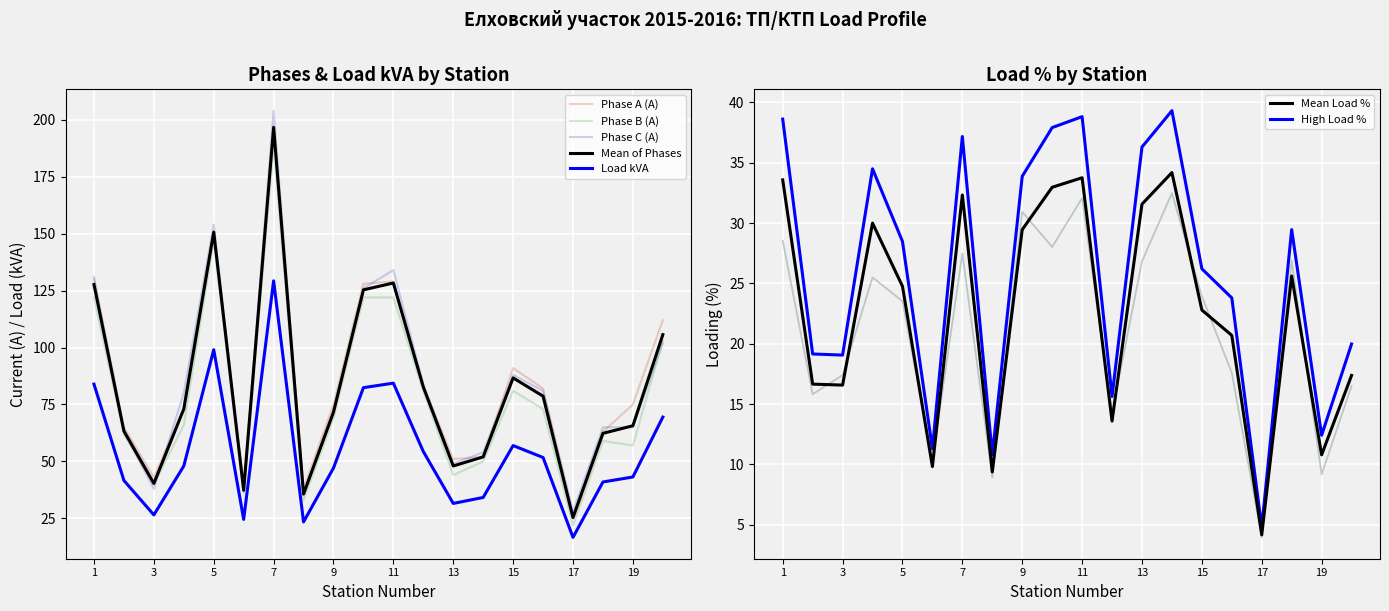

What is the minimum value for Phase B (A)?

22.0